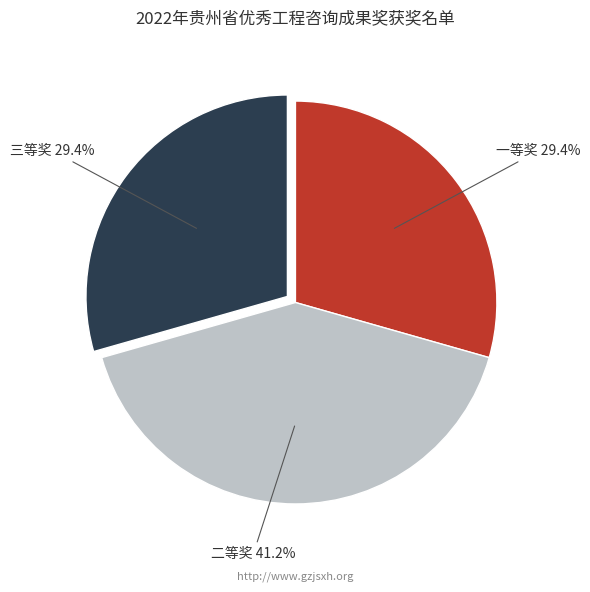

Combined, what portion of the pie is 三等奖 and 一等奖?

58.8%